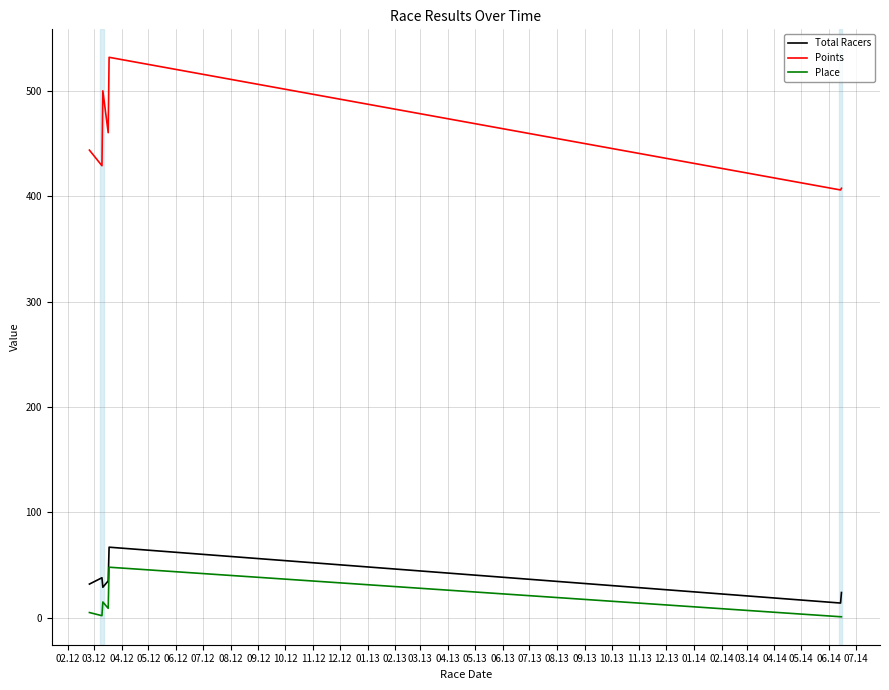

True or false: Place and Points intersect in this chart.

False